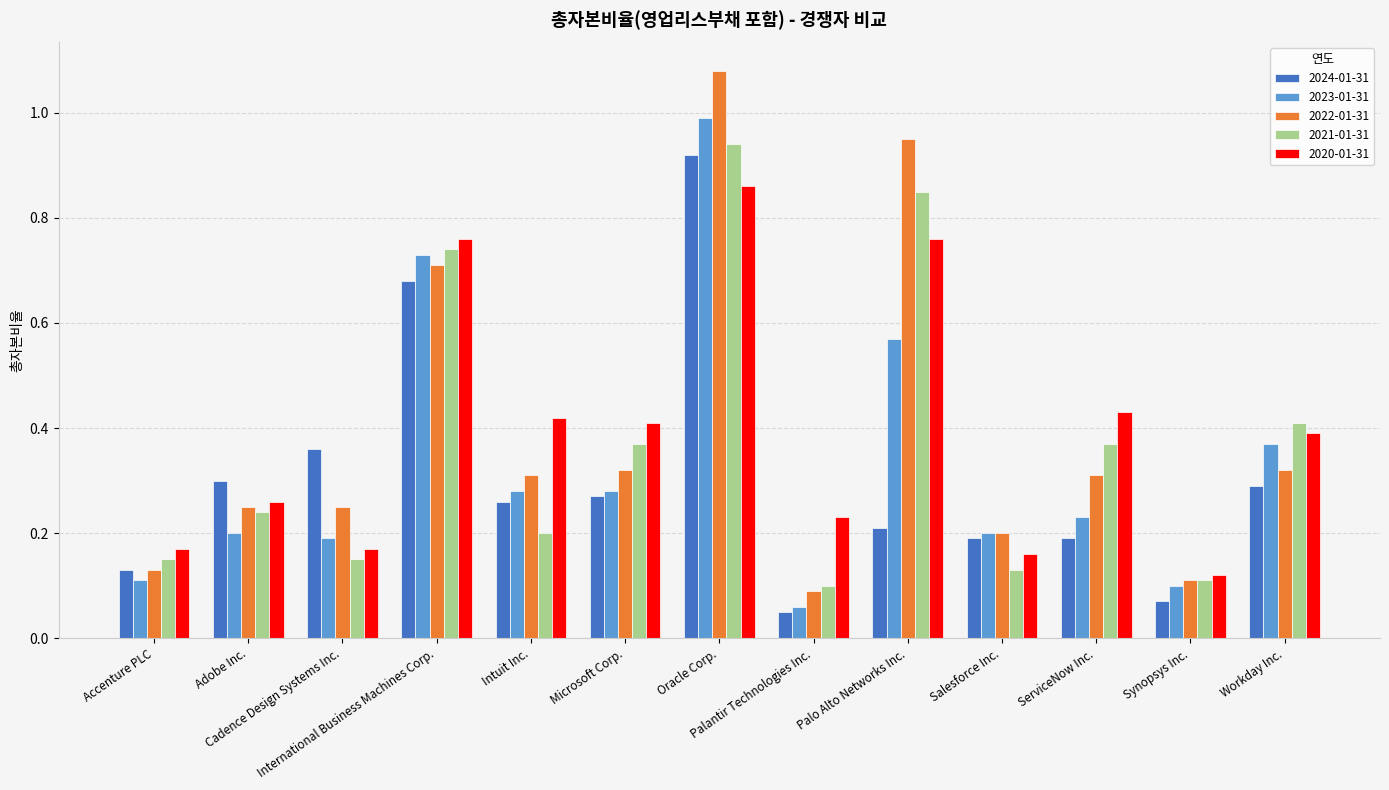

What is the label of the 2nd bar from the left?

Adobe Inc.